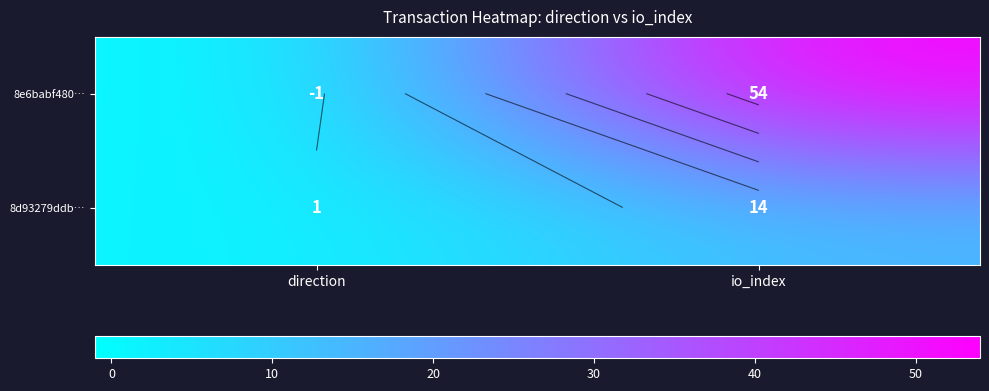

What is the total value across all series at io_index?

68